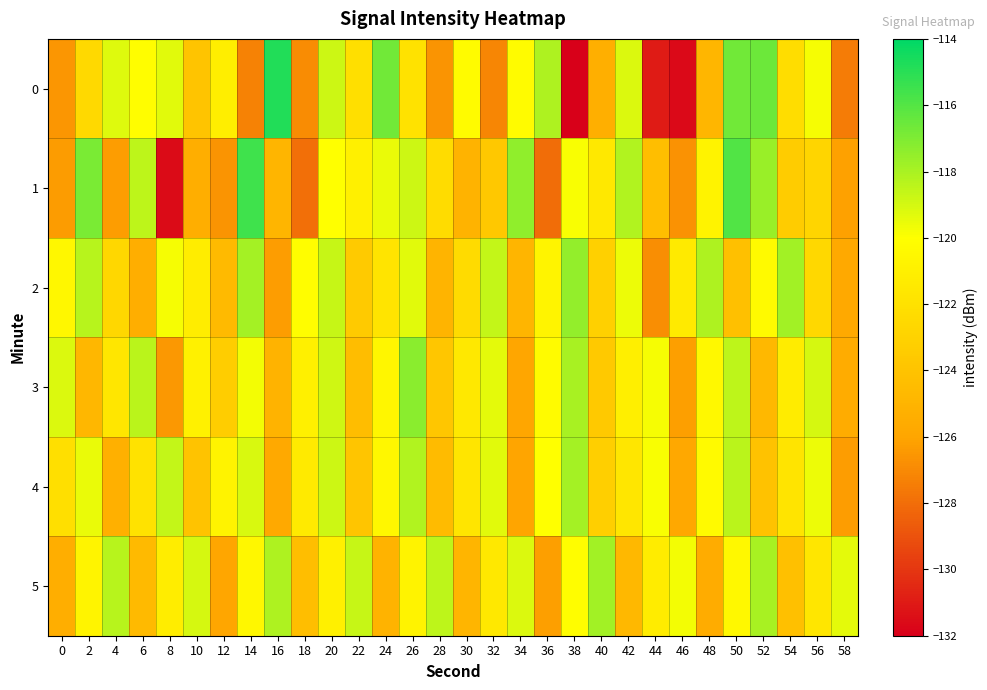

Reading left to right, list all the values displayed in this chart.

0: 0=-126.6	2=-122.6	4=-119.3	6=-120.1	8=-119.3	10=-123.9	12=-121.2	14=-127.2	16=-114.8	18=-126.9	20=-118.8	22=-122.1	24=-116.7	26=-121.9	28=-126.7	30=-120.2	32=-127.1	34=-120.2	36=-118.1	38=-132.0	40=-125.4	42=-119.2	44=-130.9	46=-131.6	48=-124.9	50=-116.7	52=-116.5	54=-122.3	56=-119.8	58=-127.4
1: 0=-126.4	2=-116.9	4=-126.2	6=-118.5	8=-131.5	10=-125.4	12=-126.6	14=-115.5	16=-124.9	18=-127.9	20=-120.0	22=-121.0	24=-119.5	26=-118.8	28=-122.3	30=-125.1	32=-123.7	34=-117.4	36=-128.0	38=-119.9	40=-121.5	42=-118.2	44=-124.3	46=-126.7	48=-120.8	50=-115.9	52=-117.6	54=-123.4	56=-122.8	58=-126.1
2: 0=-120.5	2=-118.3	4=-122.7	6=-125.4	8=-119.8	10=-121.2	12=-124.6	14=-117.9	16=-126.3	18=-120.1	20=-118.7	22=-123.5	24=-121.8	26=-119.3	28=-125.0	30=-122.4	32=-118.6	34=-124.9	36=-120.7	38=-117.5	40=-123.1	42=-119.6	44=-126.8	46=-121.4	48=-118.1	50=-124.2	52=-120.3	54=-117.8	56=-122.6	58=-125.7
3: 0=-119.2	2=-124.8	4=-121.6	6=-118.4	8=-126.5	10=-120.9	12=-123.3	14=-119.7	16=-125.1	18=-121.0	20=-118.9	22=-124.4	24=-120.6	26=-117.3	28=-123.8	30=-121.5	32=-119.4	34=-125.9	36=-120.2	38=-118.0	40=-123.6	42=-121.1	44=-119.8	46=-126.2	48=-120.4	50=-118.5	52=-124.7	54=-121.3	56=-119.0	58=-125.6
4: 0=-122.1	2=-119.5	4=-125.3	6=-121.9	8=-118.6	10=-124.0	12=-120.8	14=-119.1	16=-125.7	18=-121.4	20=-118.8	22=-123.9	24=-120.5	26=-118.2	28=-124.5	30=-121.7	32=-119.3	34=-126.0	36=-120.0	38=-117.9	40=-123.2	42=-121.6	44=-119.9	46=-125.8	48=-120.3	50=-118.4	52=-124.1	54=-121.8	56=-119.6	58=-126.3
5: 0=-125.4	2=-120.7	4=-118.3	6=-124.6	8=-121.2	10=-119.0	12=-125.9	14=-120.5	16=-118.1	18=-124.3	20=-121.0	22=-118.7	24=-125.1	26=-120.8	28=-118.5	30=-124.9	32=-121.5	34=-119.2	36=-126.2	38=-120.1	40=-117.8	42=-124.7	44=-121.3	46=-119.7	48=-125.6	50=-120.4	52=-118.0	54=-124.2	56=-121.6	58=-119.4